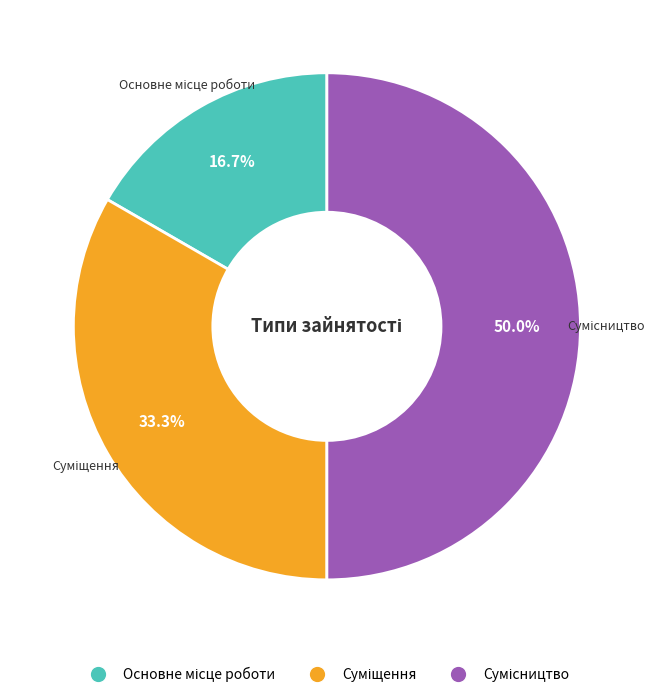

How many slices are in this pie chart?

3